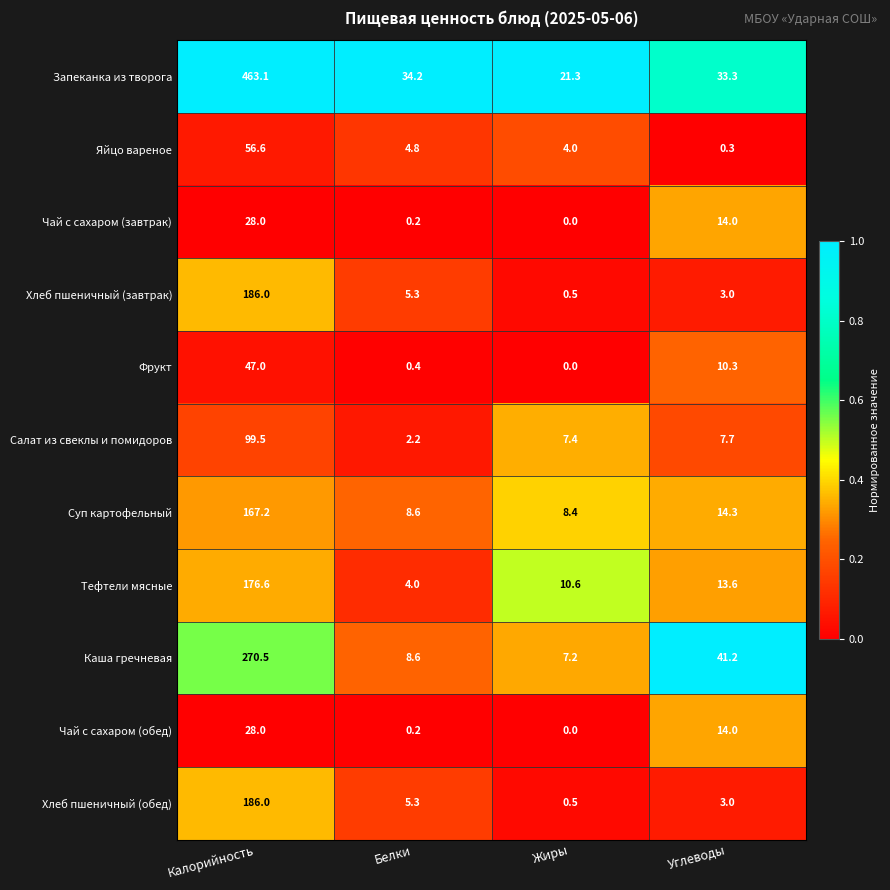

What is the sum of the Яйцо вареное values at Жиры and Белки?

8.8